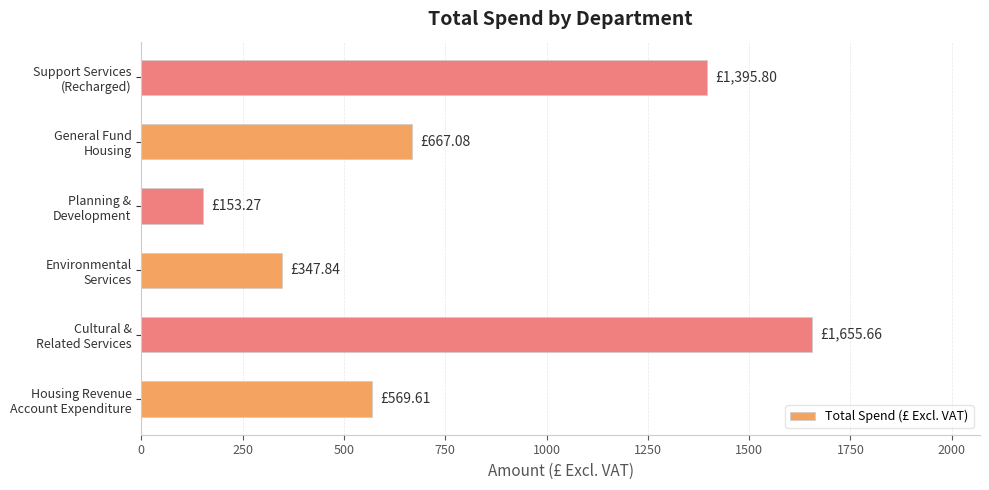

What is the sum of all values?

4789.3